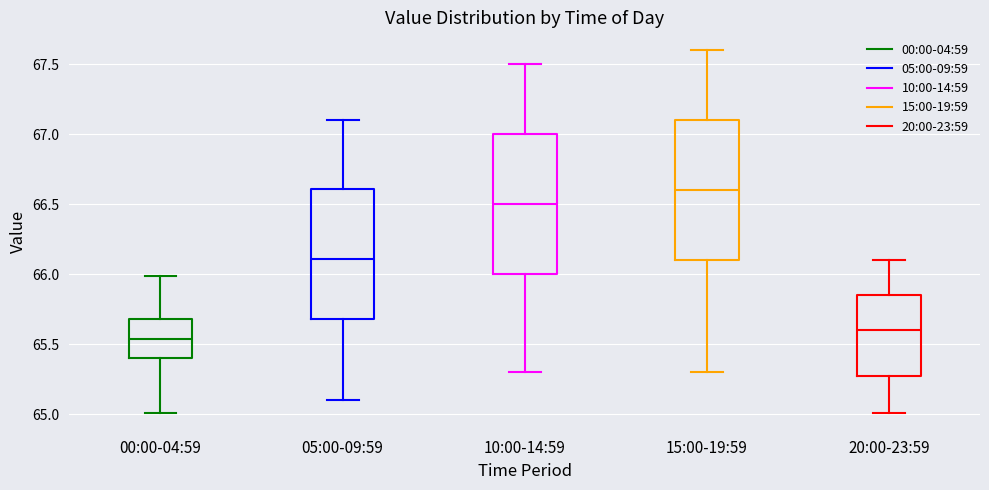

Reading left to right, transcribe this box plot: for each box, give where its median line is, the range the box spans, and where its two whiskers end, as read against the y-axis. The values are not printed on the chart, so give them approximately, as read against the axis.

00:00-04:59: median 65.55, box 65.40 to 65.70, whiskers 65.00 to 66.00
05:00-09:59: median 66.10, box 65.70 to 66.60, whiskers 65.10 to 67.10
10:00-14:59: median 66.50, box 66.00 to 67.00, whiskers 65.30 to 67.50
15:00-19:59: median 66.60, box 66.10 to 67.10, whiskers 65.30 to 67.60
20:00-23:59: median 65.60, box 65.25 to 65.85, whiskers 65.00 to 66.10